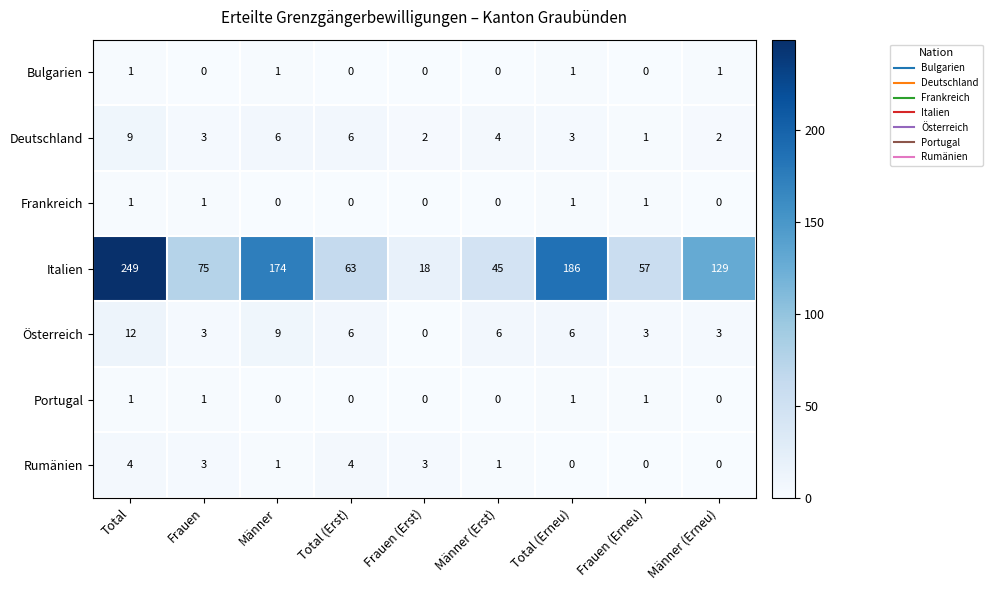

Which series has the largest range (max minus min)?

Italien